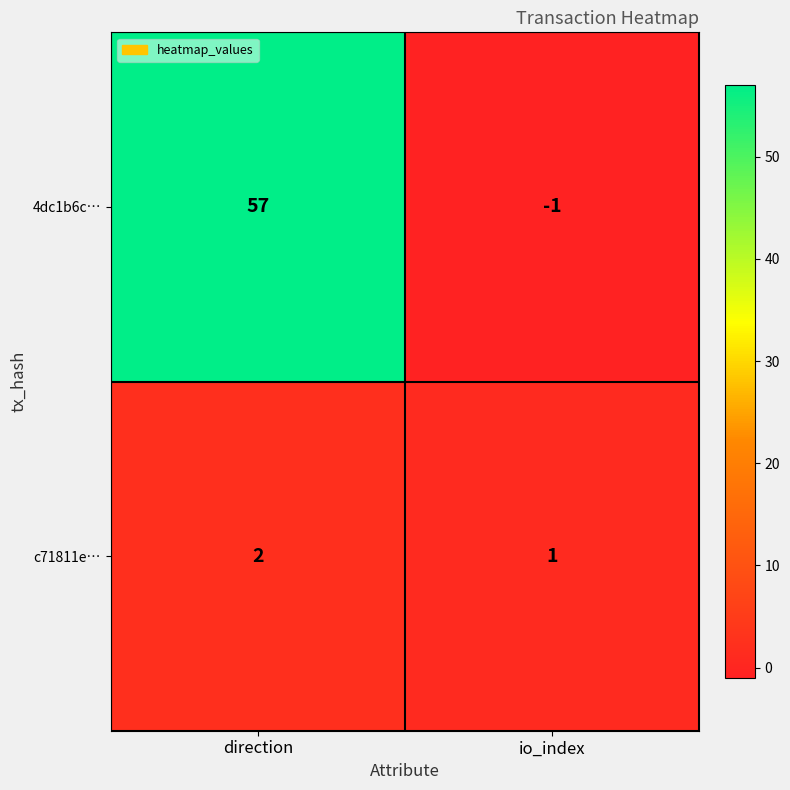

The c71811e… series shows 2 at direction. True or false?

True